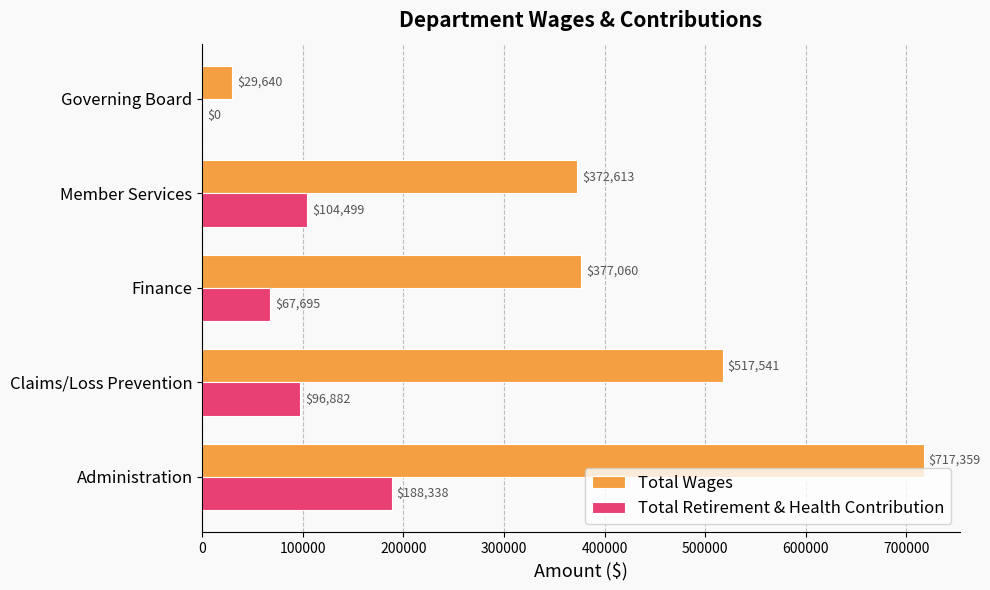

True or false: Total Wages has a value of 1034892 at Administration.

False